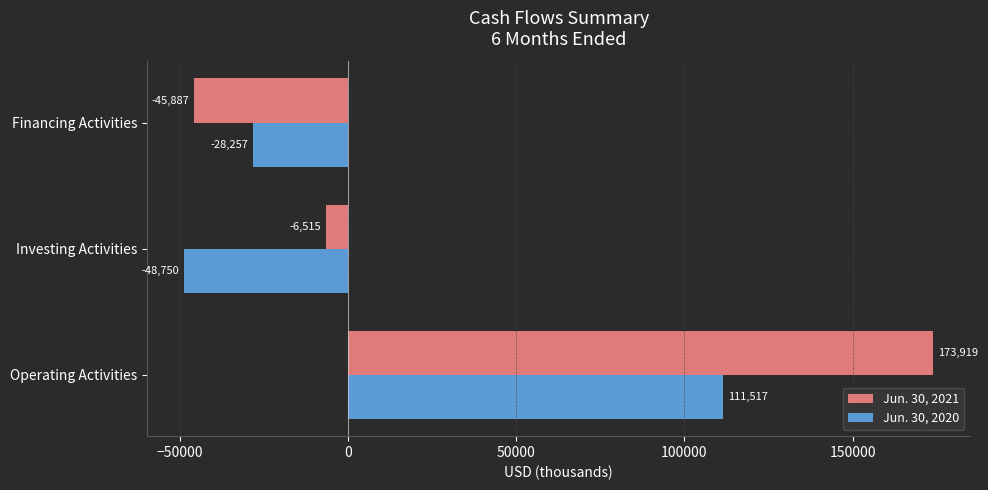

At which category does the chart reach its peak across all series?

Operating Activities